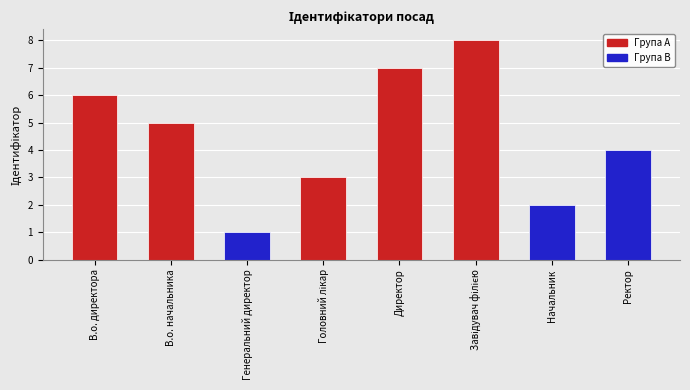

What is the change in value from Генеральний директор to Начальник?

+1